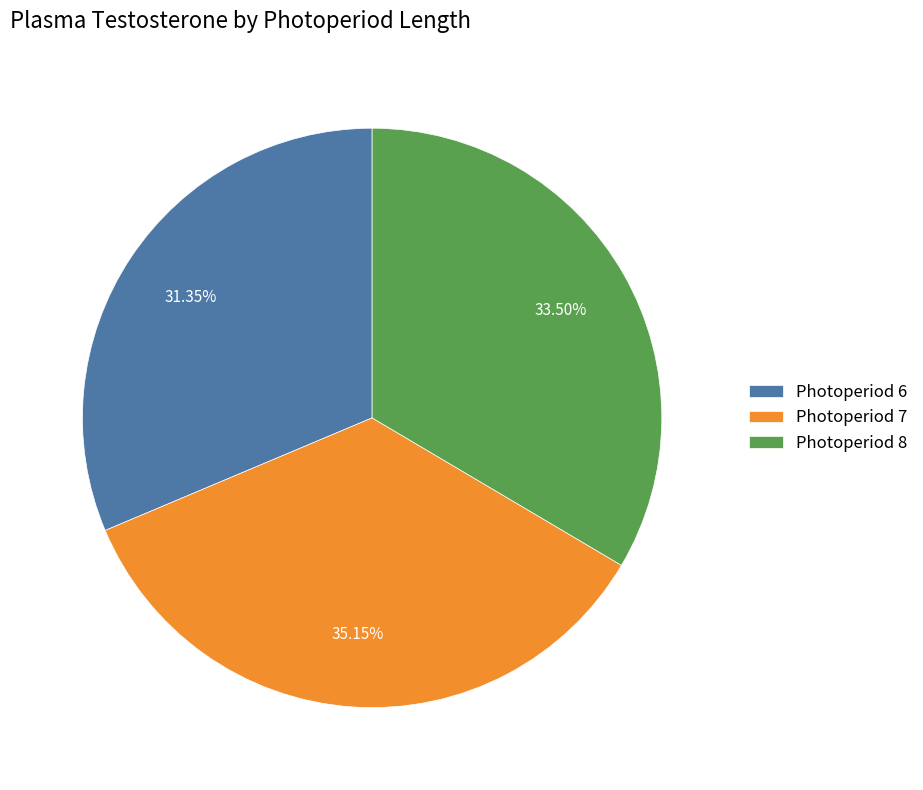

What is the largest slice in the pie chart?

Photoperiod 7